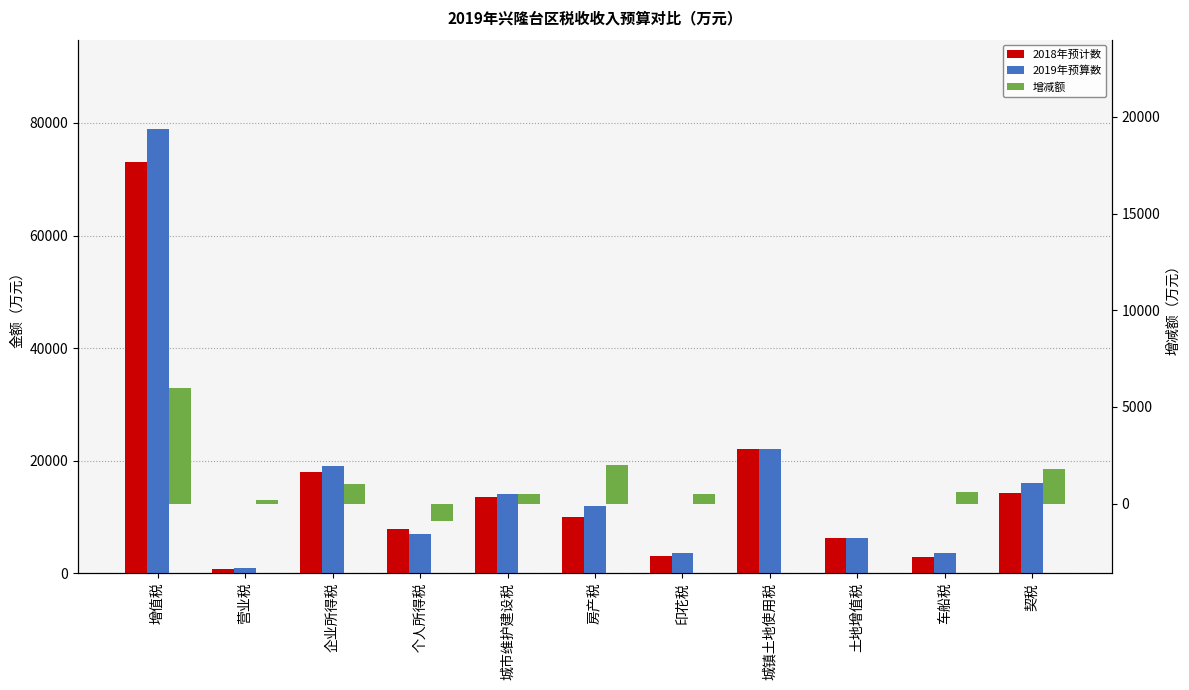

Where does the 2018年预计数 series first go above 10000?

增值税